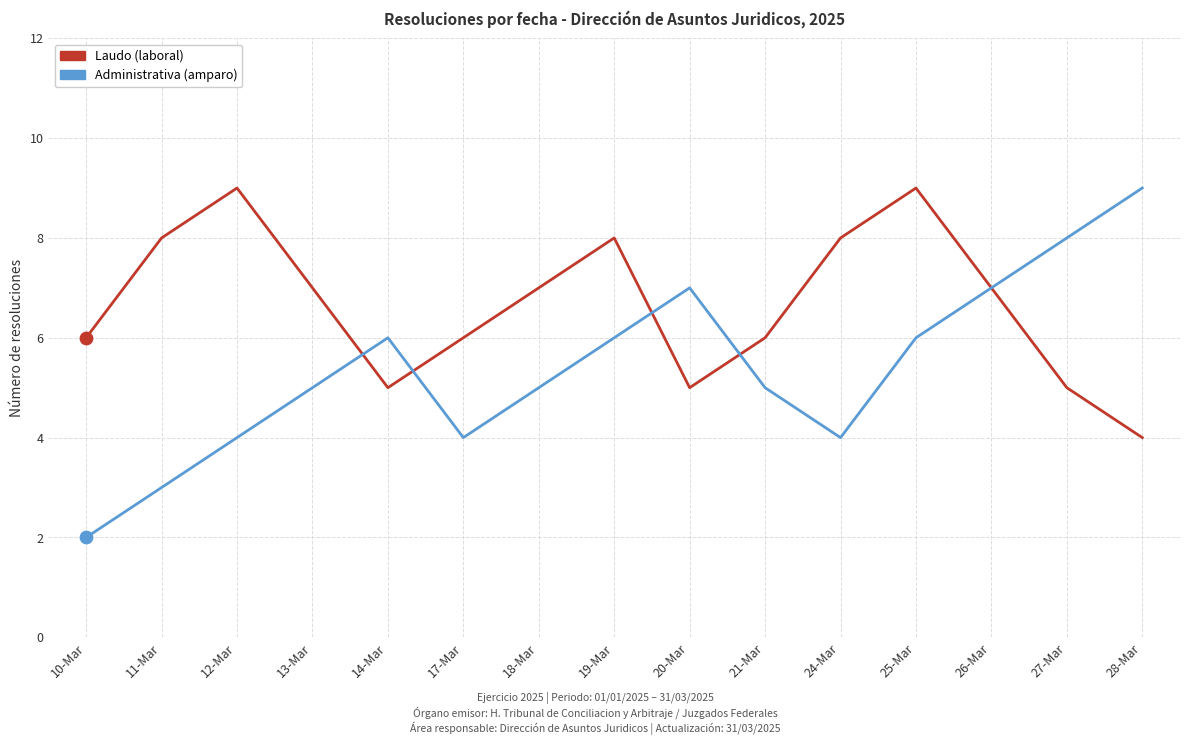

What is the total value across all series at 25-Mar?

15